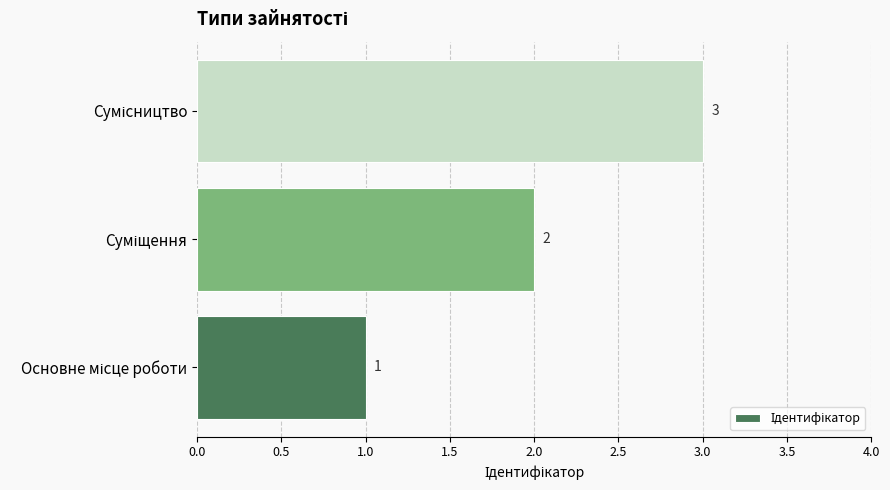

What is the maximum value shown in the chart?

3